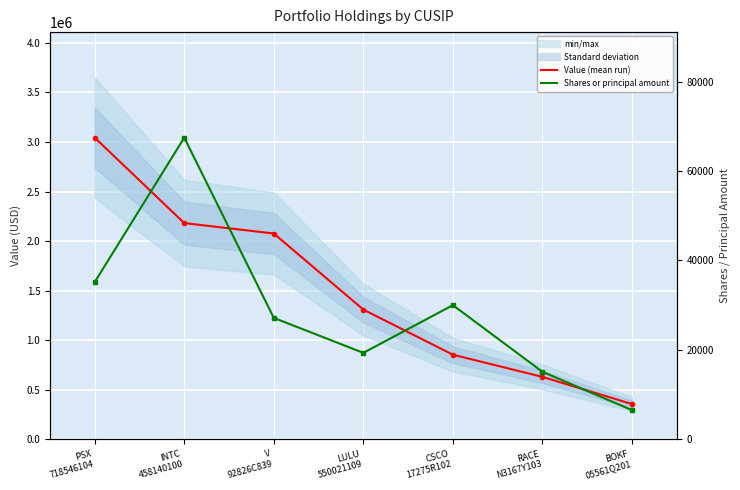

What is the sum of the Shares or principal amount values at RACE
N3167Y103 and BOKF
05561Q201?

21624